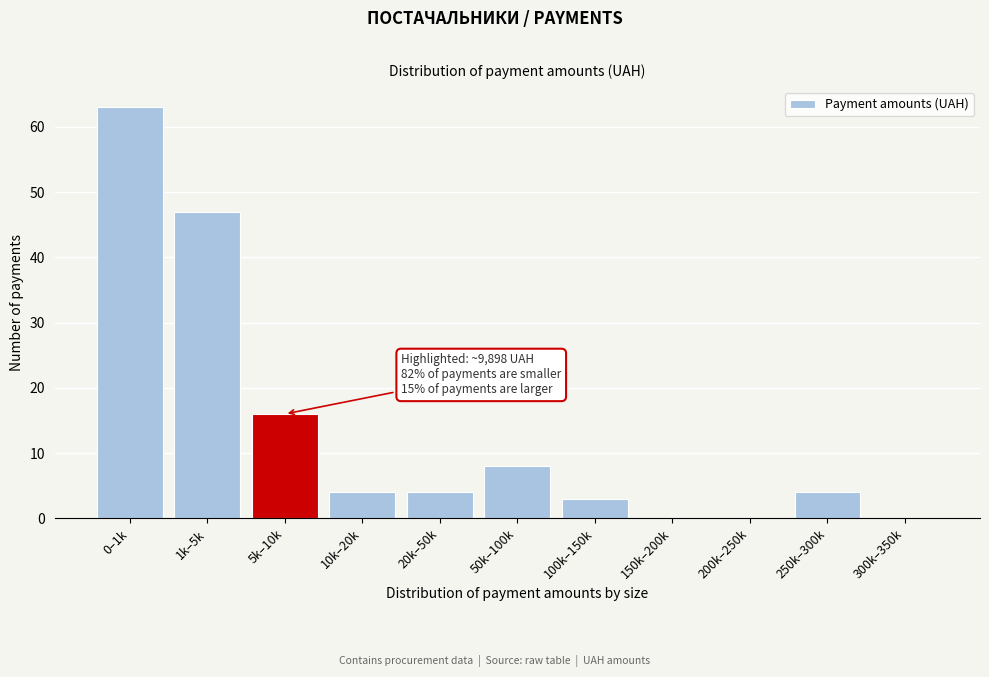

Reading left to right, transcribe all the data shown in this chart.

0–1k=63	1k–5k=47	5k–10k=16	10k–20k=4	20k–50k=4	50k–100k=8	100k–150k=3	150k–200k=0	200k–250k=0	250k–300k=4	300k–350k=0